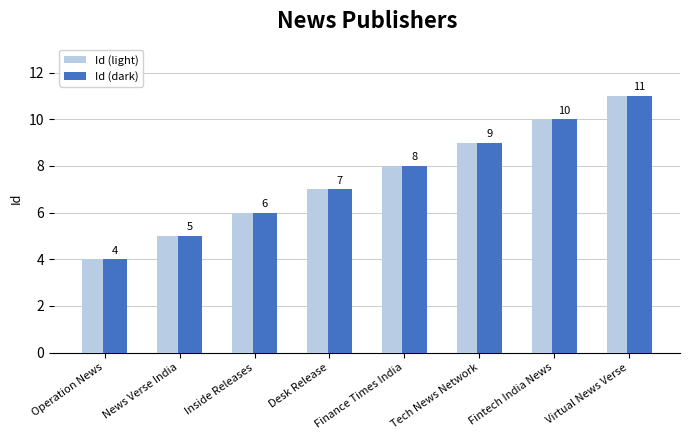

Is the value of Id (dark) at Desk Release greater than the value of Id (light) at Fintech India News?

No